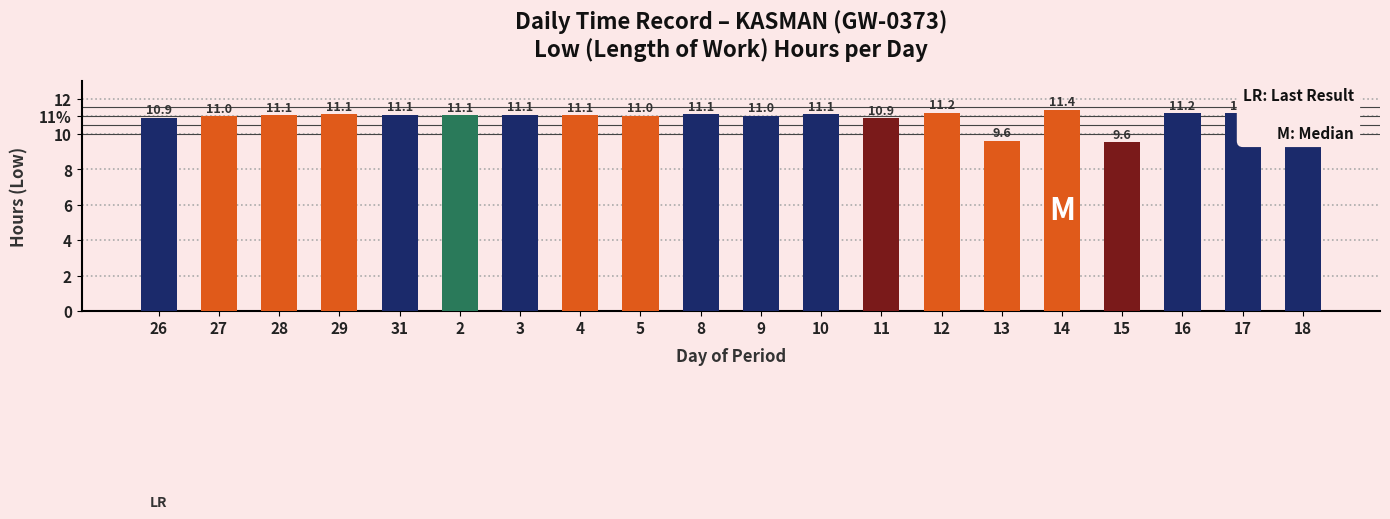

Does the chart contain any negative values?

No